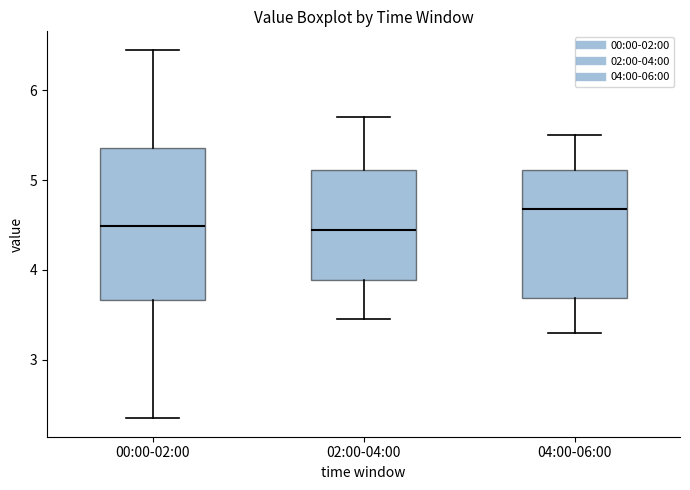

Reading left to right, transcribe this box plot: for each box, give where its median line is, the range the box spans, and where its two whiskers end, as read against the y-axis. The values are not printed on the chart, so give them approximately, as read against the axis.

00:00-02:00: median 4.5, box 3.7 to 5.4, whiskers 2.4 to 6.5
02:00-04:00: median 4.5, box 3.9 to 5.1, whiskers 3.5 to 5.7
04:00-06:00: median 4.7, box 3.7 to 5.1, whiskers 3.3 to 5.5